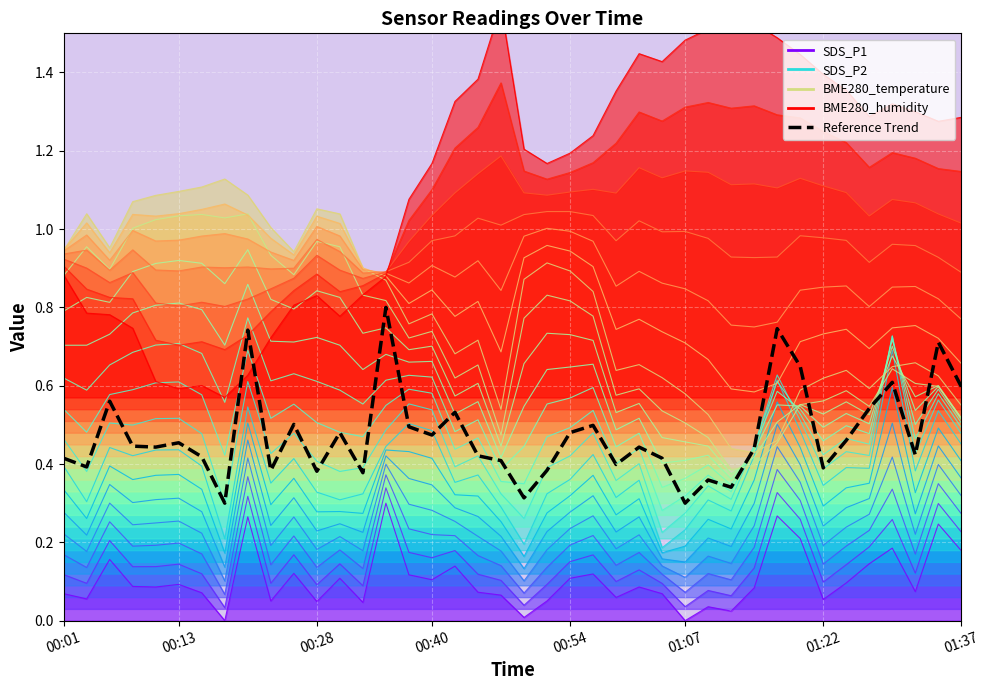

Is it true that the value at 19 is 0.7?

False